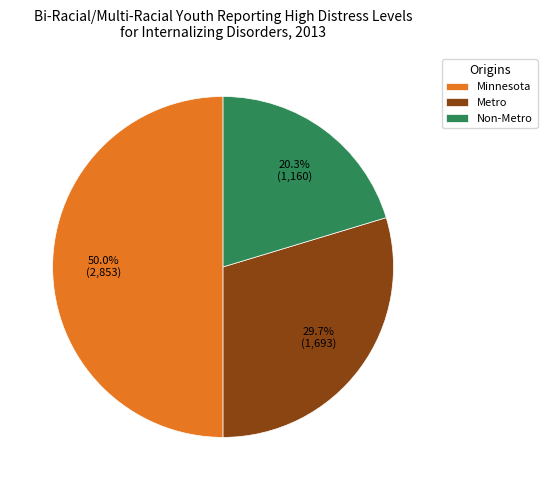

To the nearest percent, what percentage of the pie is Minnesota?

50%